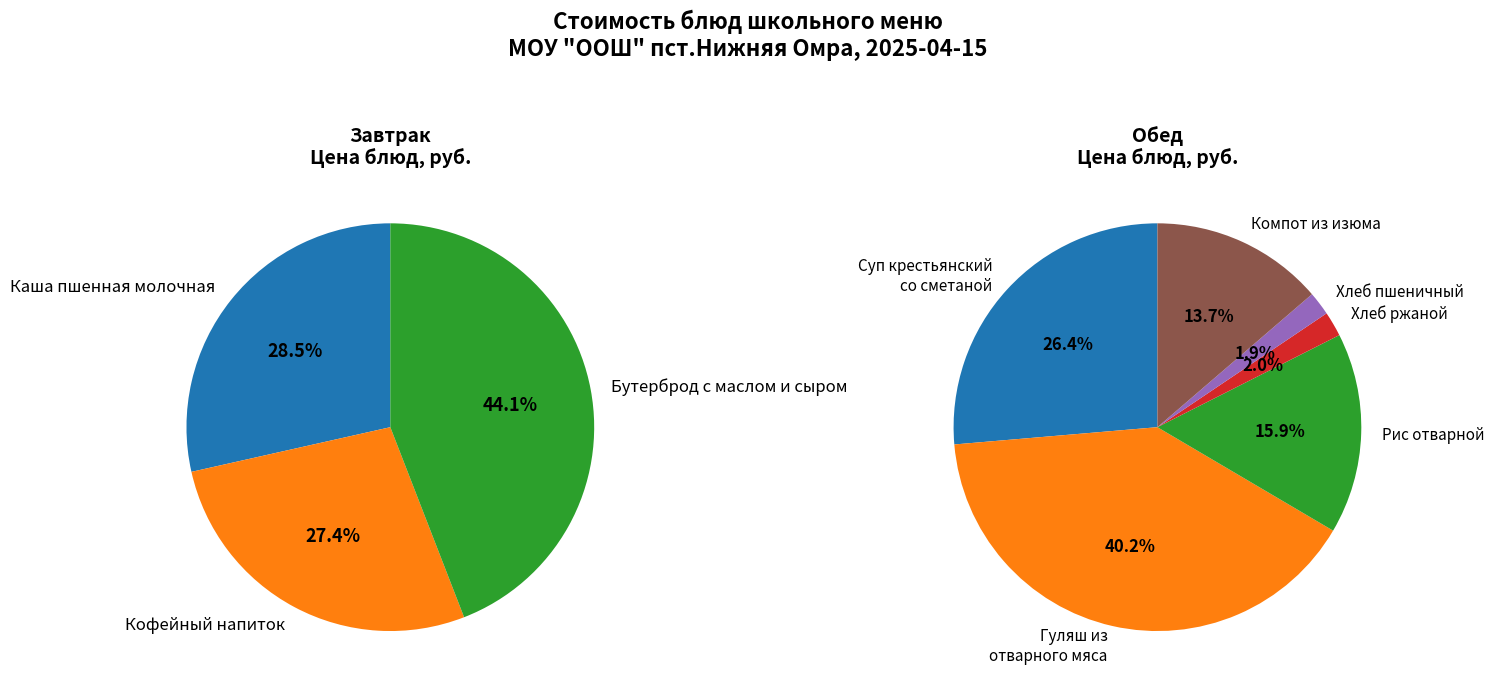

Count the number of slices in the pie.

9